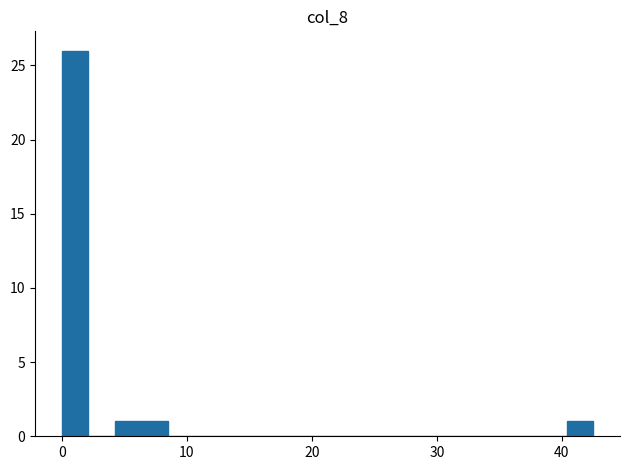

Read against the x-axis, roughly where is the centre of the tallest bar?

1